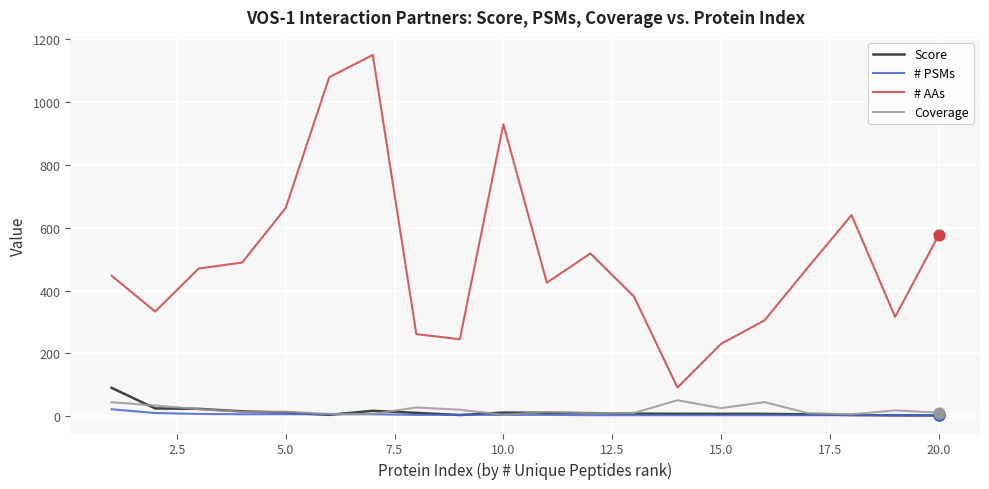

Which series has the largest total across all categories?

# AAs